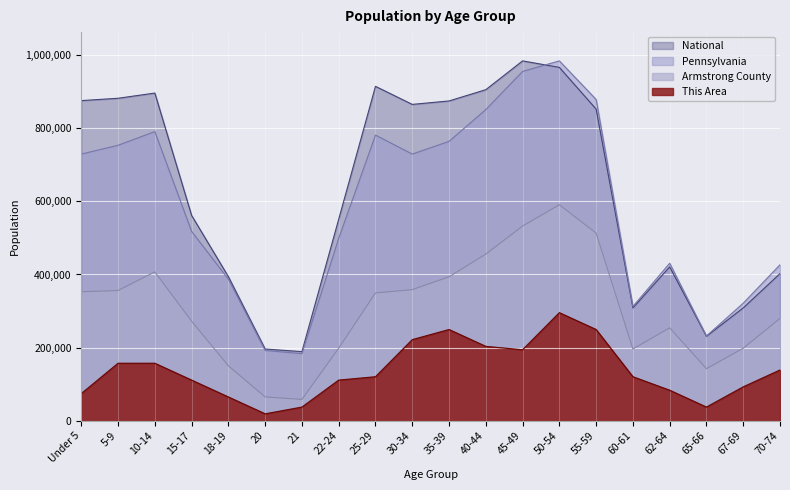

At which category does the chart reach its minimum across all series?

20